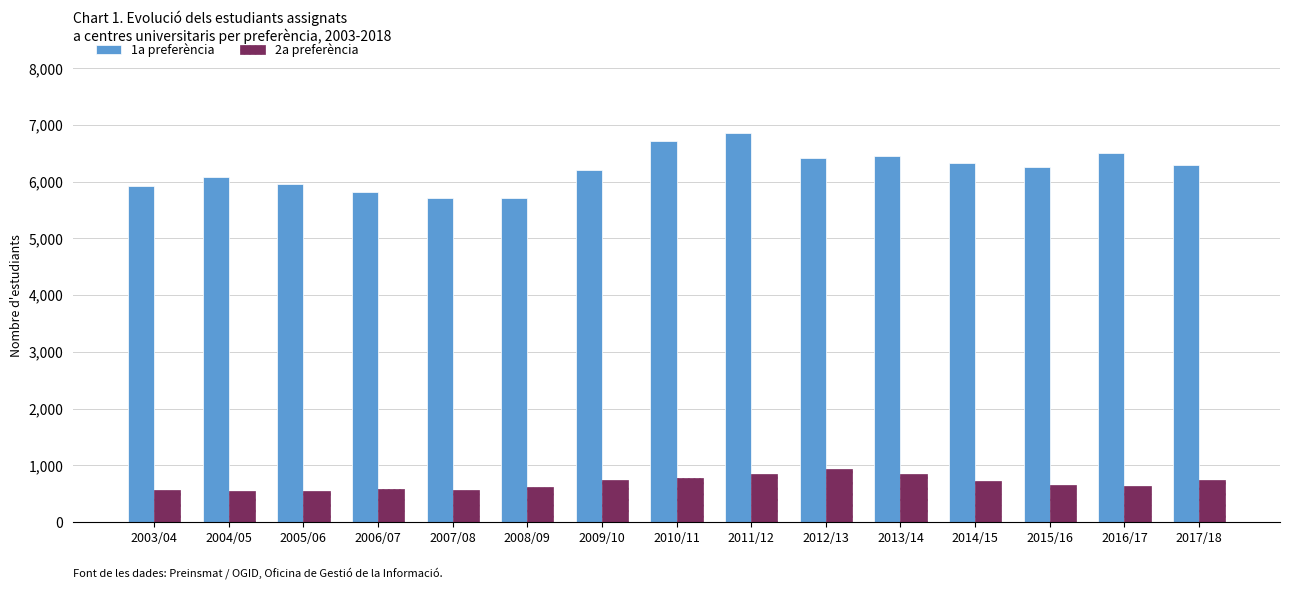

Read the 2a preferència value at 2012/13.

944